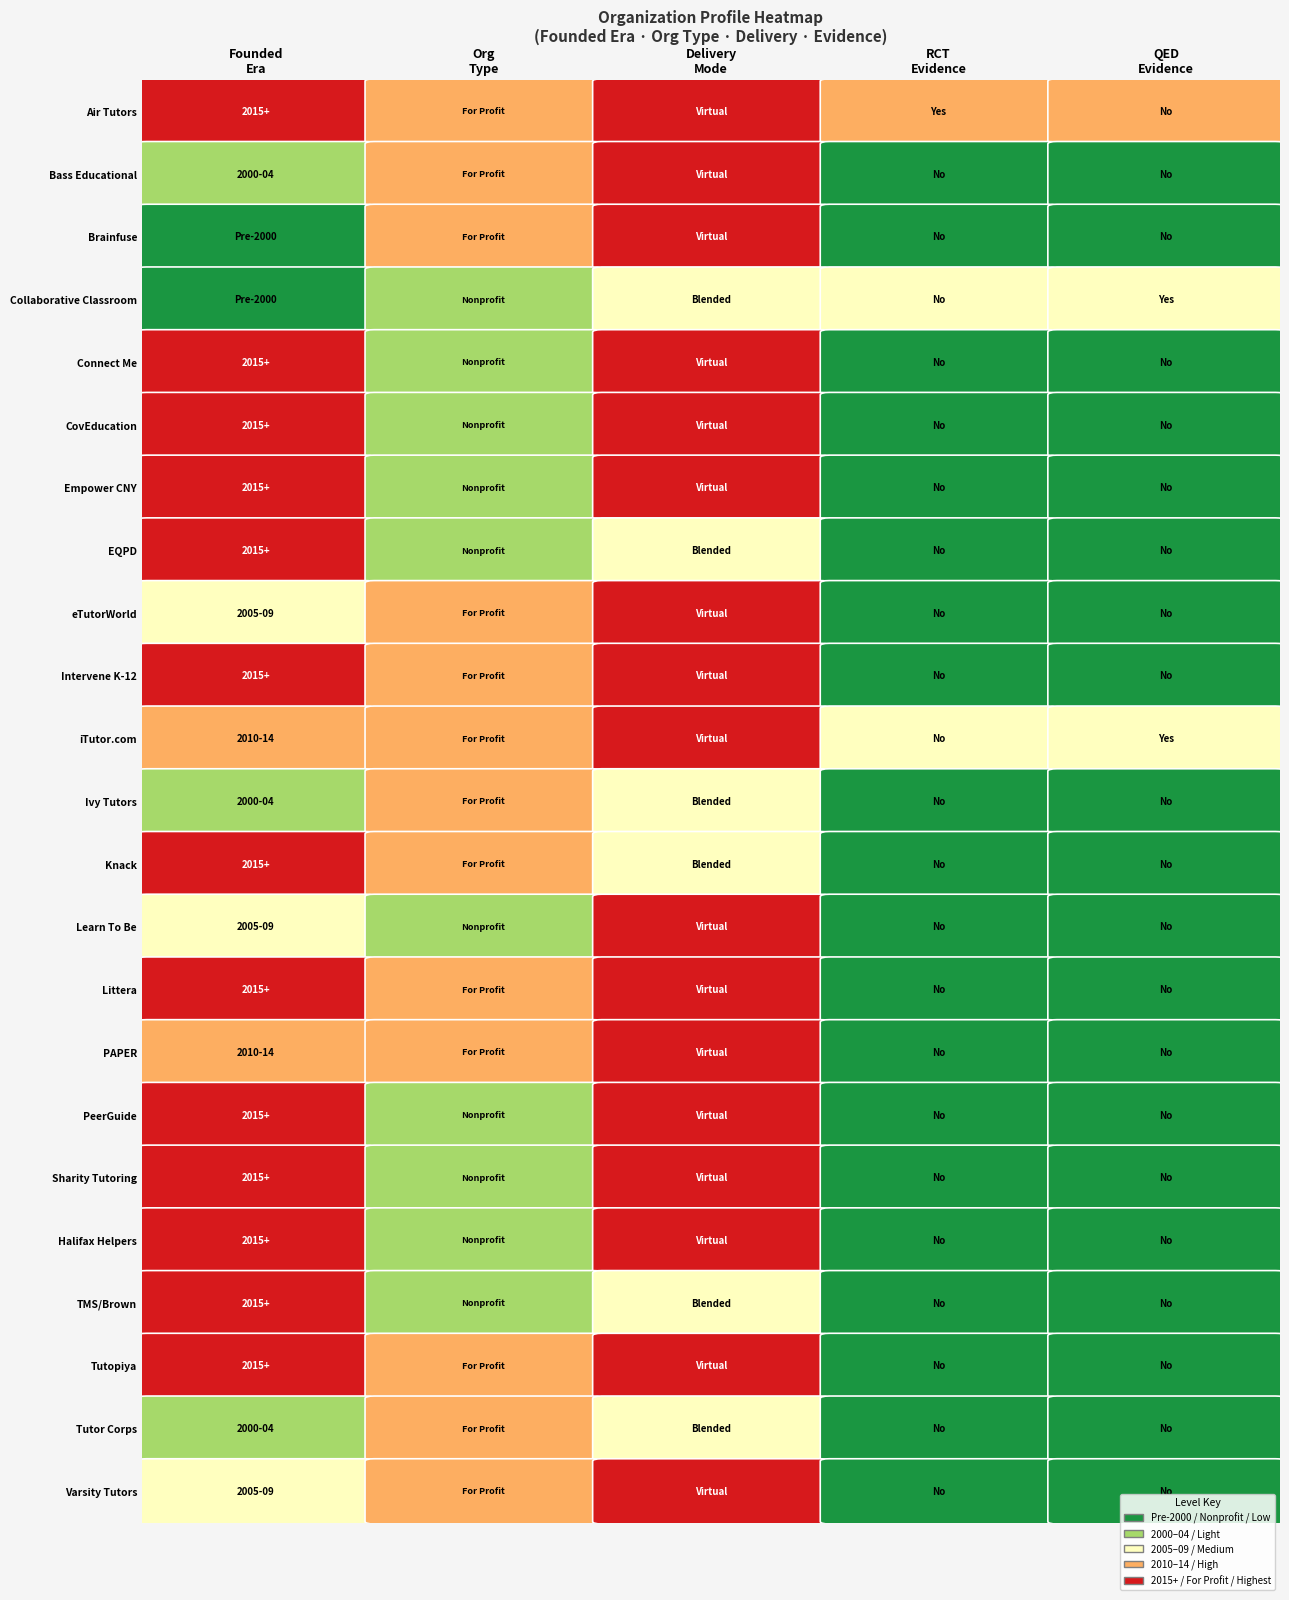

True or false: the data shows 565 at 19.

False